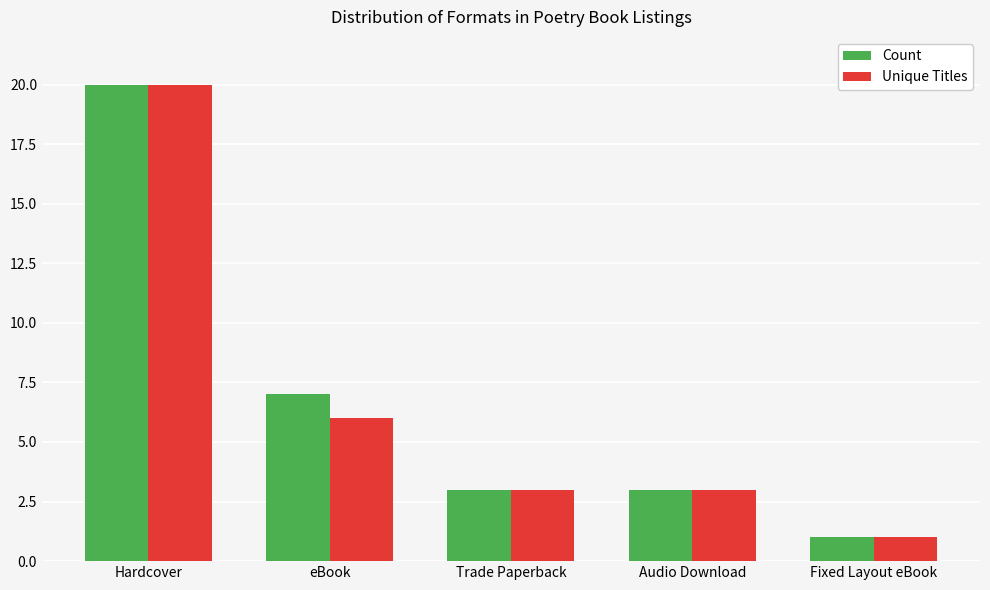

What is the label of the 3rd bar from the left?

Trade Paperback